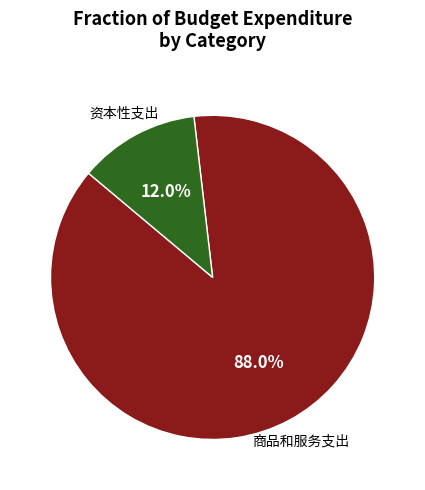

Is there a majority slice in this chart?

Yes